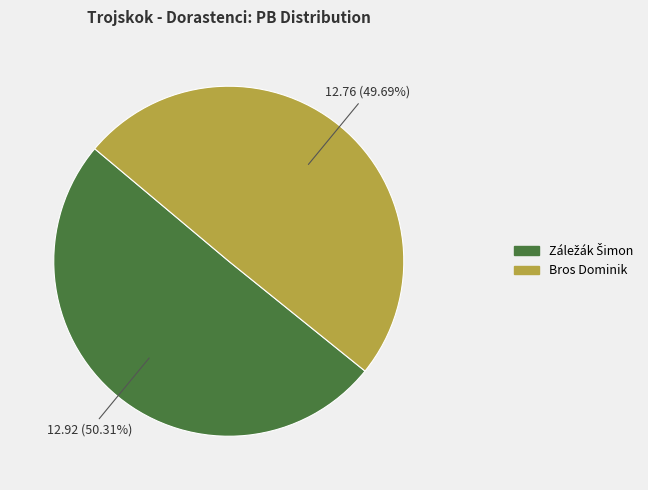

To the nearest percent, what percentage of the pie is Bros Dominik?

50%